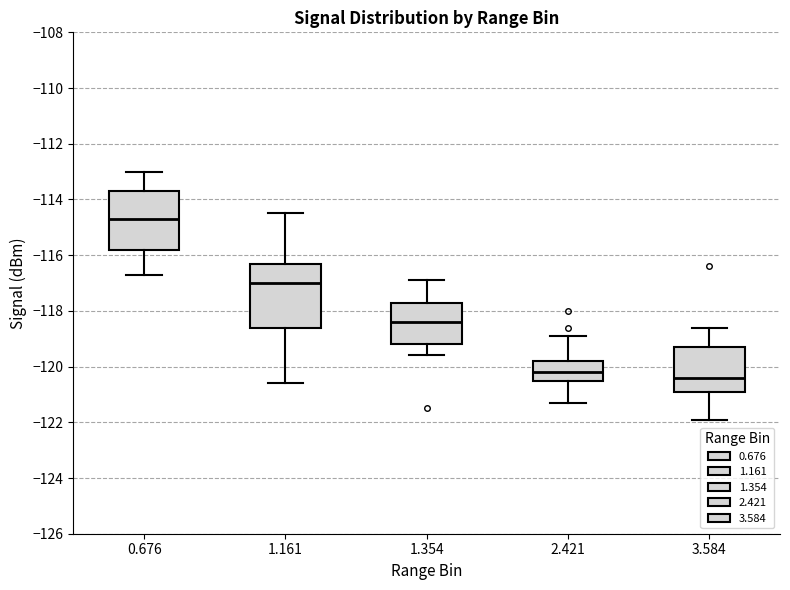

Which box's median line is the highest?

0.676